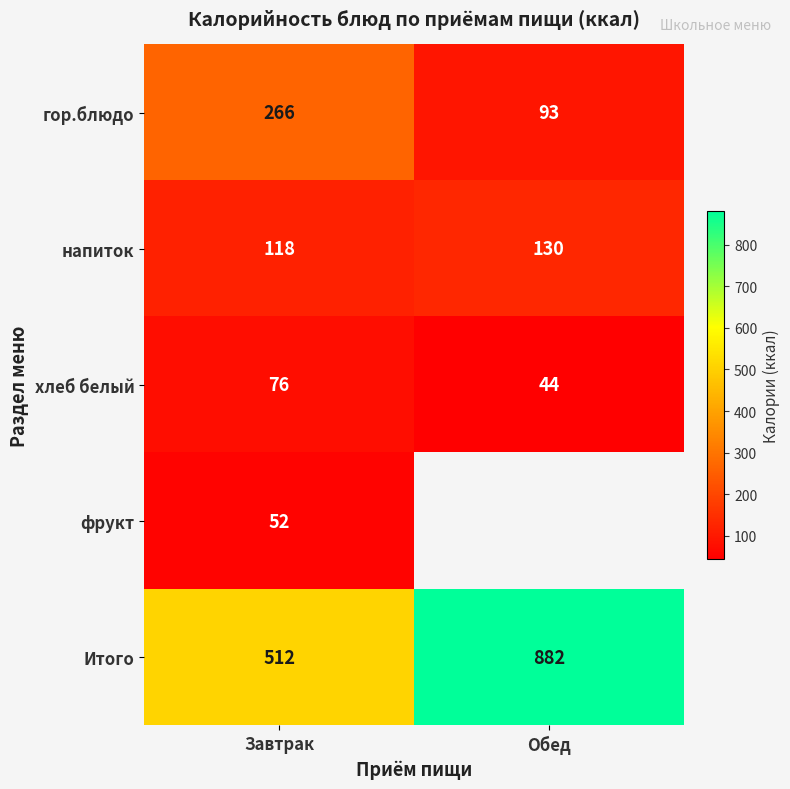

What is the approximate value of напиток at Завтрак, to the nearest 10?

120